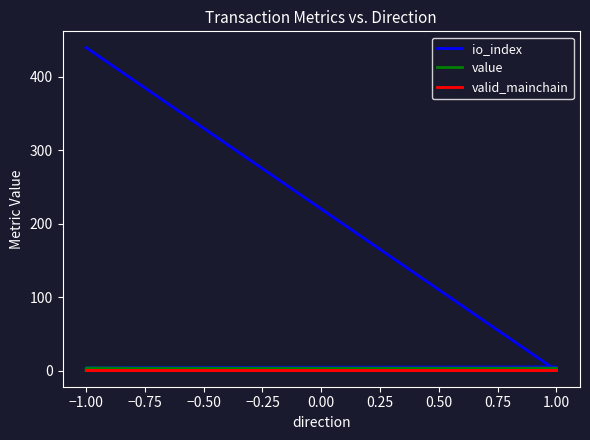

How many categories are shown in the chart?

4